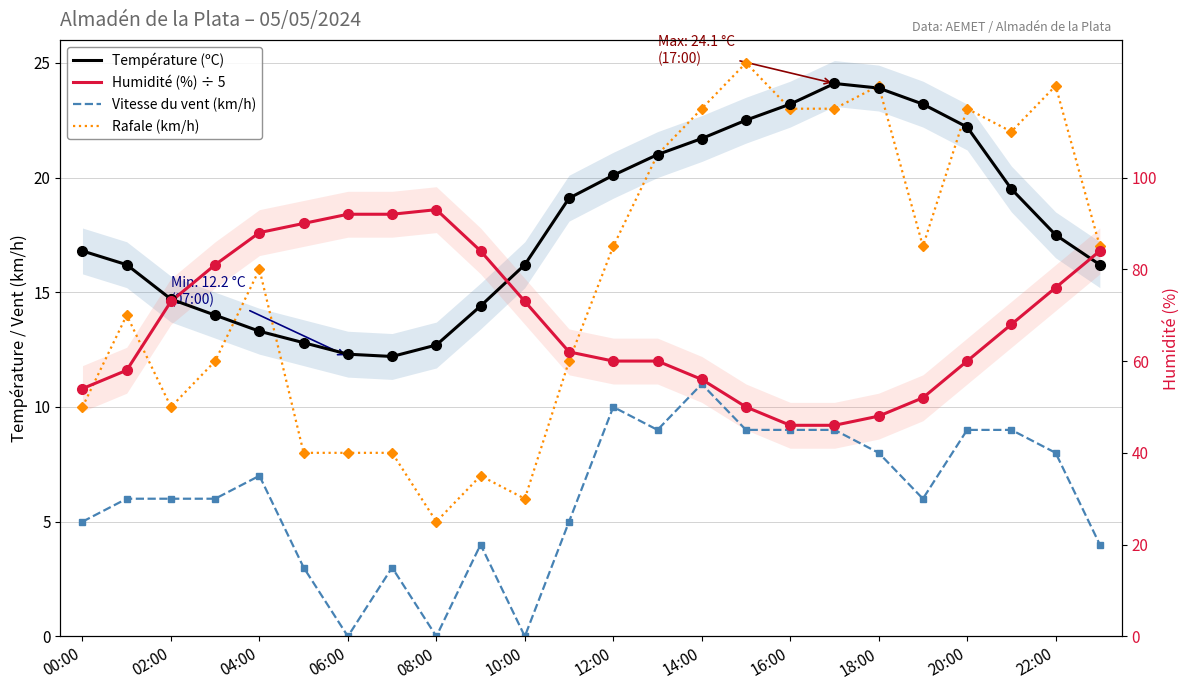

How many values in Vitesse du vent (km/h) are above zero?

21